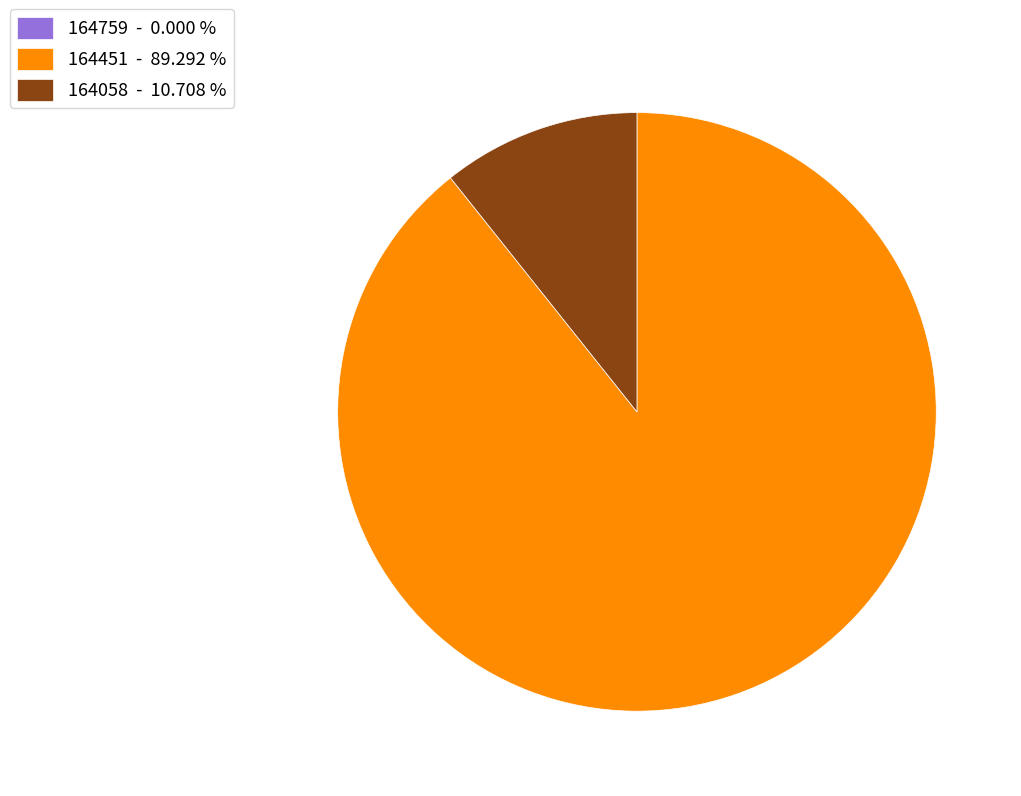

Combined, do 164058 - 10.708 % and 164451 - 89.292 % account for over 50%?

Yes